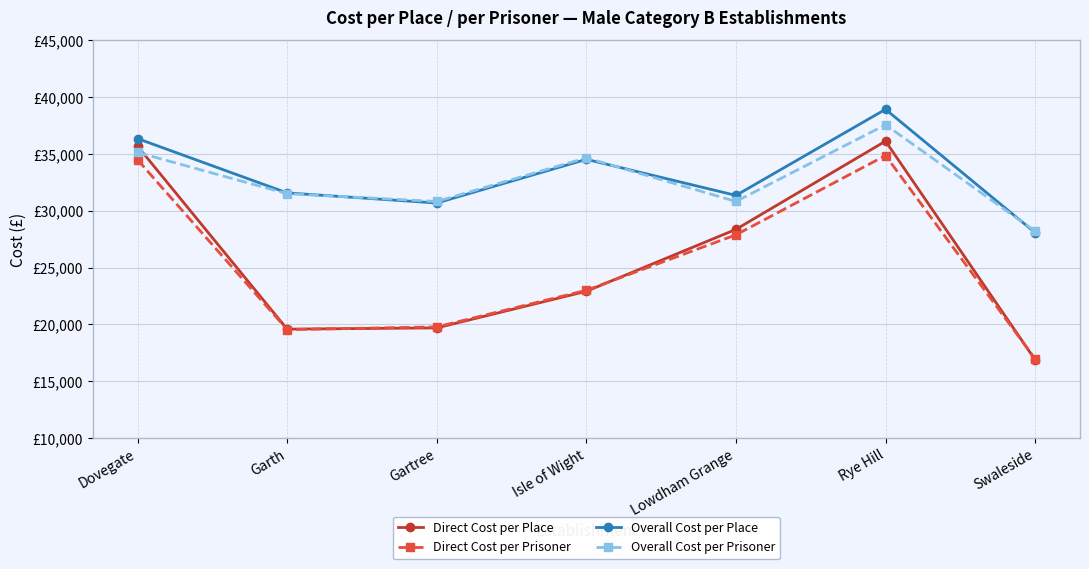

Rank the categories by Overall Cost per Prisoner value from lowest to highest.

Swaleside, Gartree, Lowdham Grange, Garth, Isle of Wight, Dovegate, Rye Hill